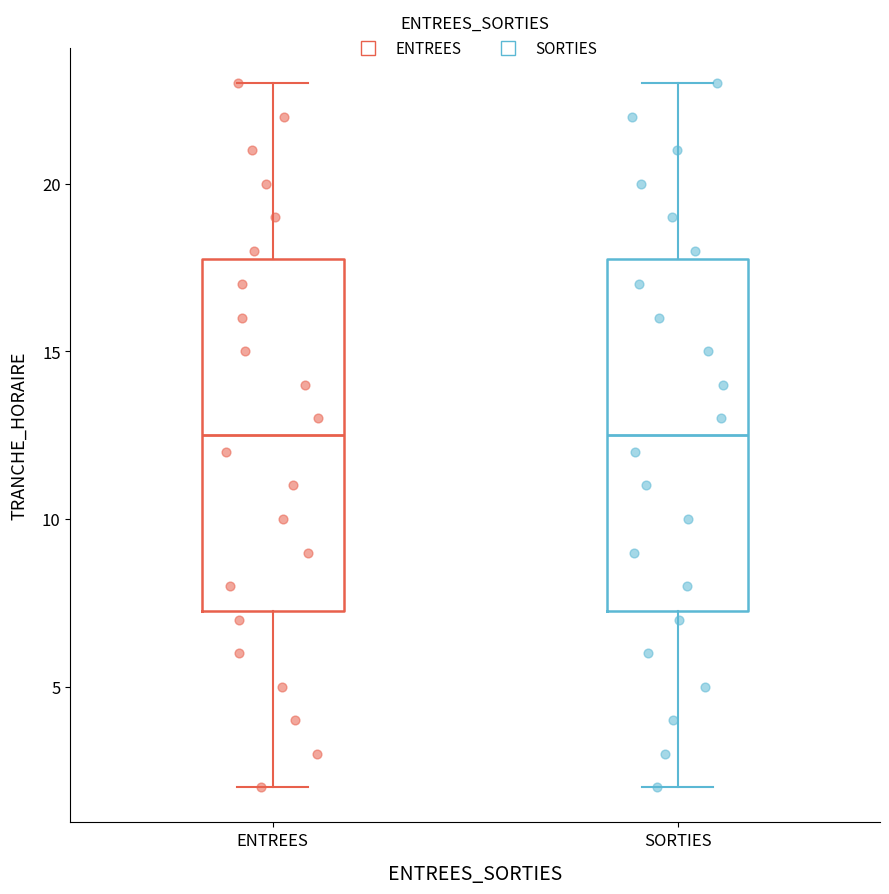

Reading left to right, transcribe this box plot: for each box, give where its median line is, the range the box spans, and where its two whiskers end, as read against the y-axis. The values are not printed on the chart, so give them approximately, as read against the axis.

ENTREES: median 12.5, box 7.5 to 18.0, whiskers 2.0 to 23.0
SORTIES: median 12.5, box 7.5 to 18.0, whiskers 2.0 to 23.0